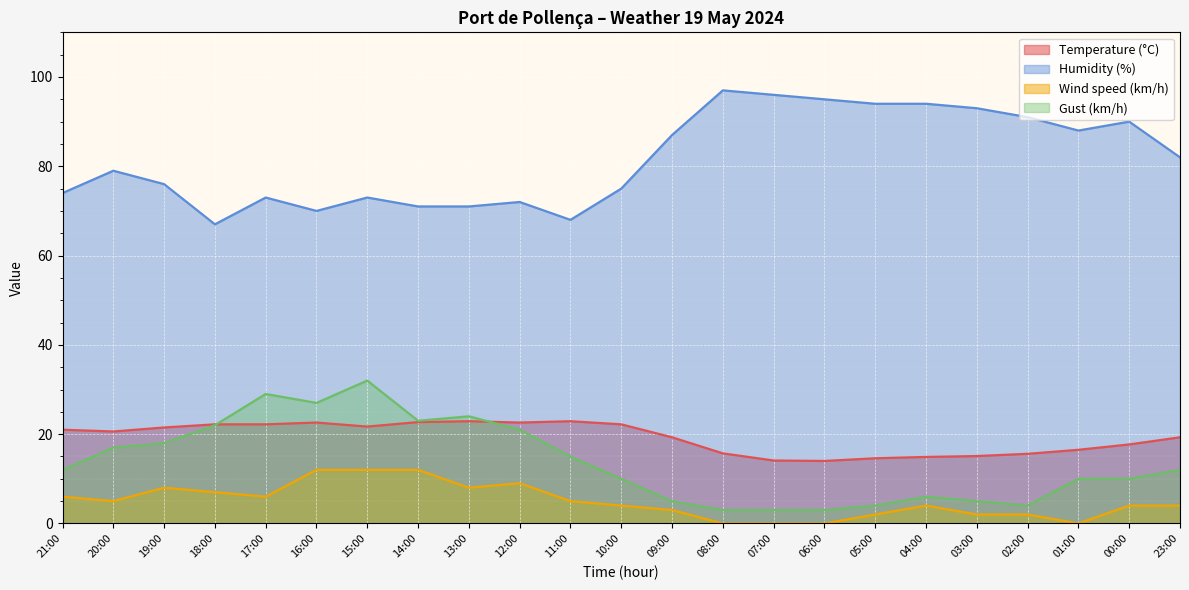

What is the difference between the maximum and second lowest values in the Gust (km/h) series?

29.0